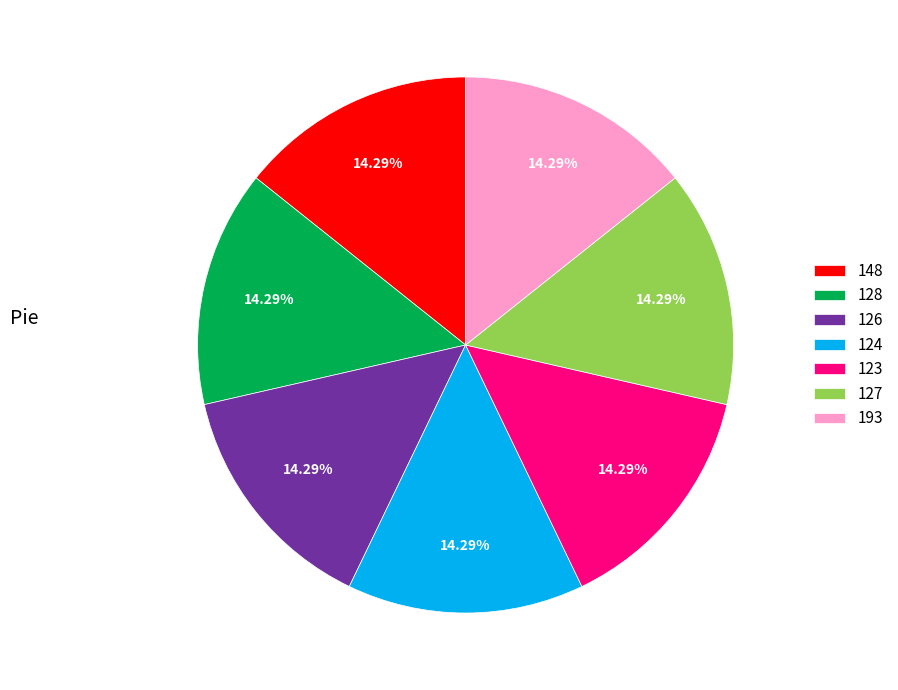

Approximately how many times larger is the value at 148 compared to 128?

1.0